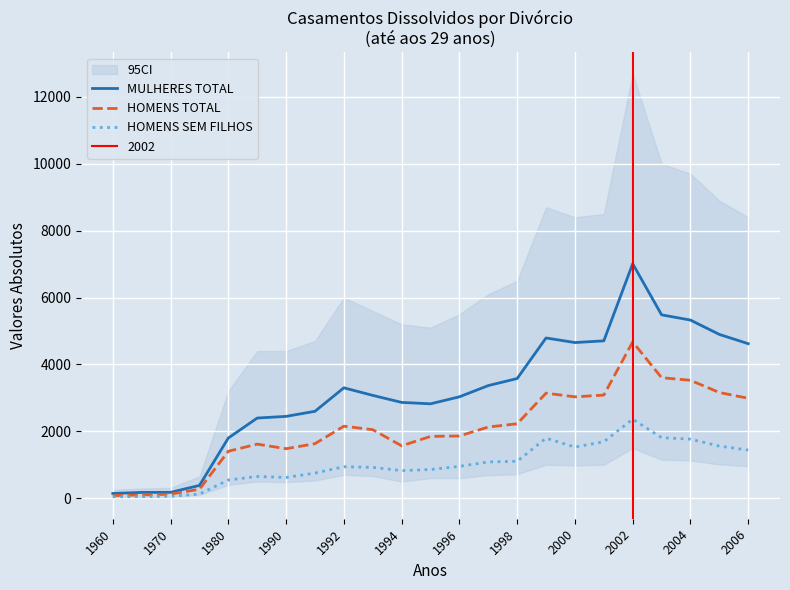

True or false: HOMENS SEM FILHOS and MULHERES TOTAL intersect in this chart.

False